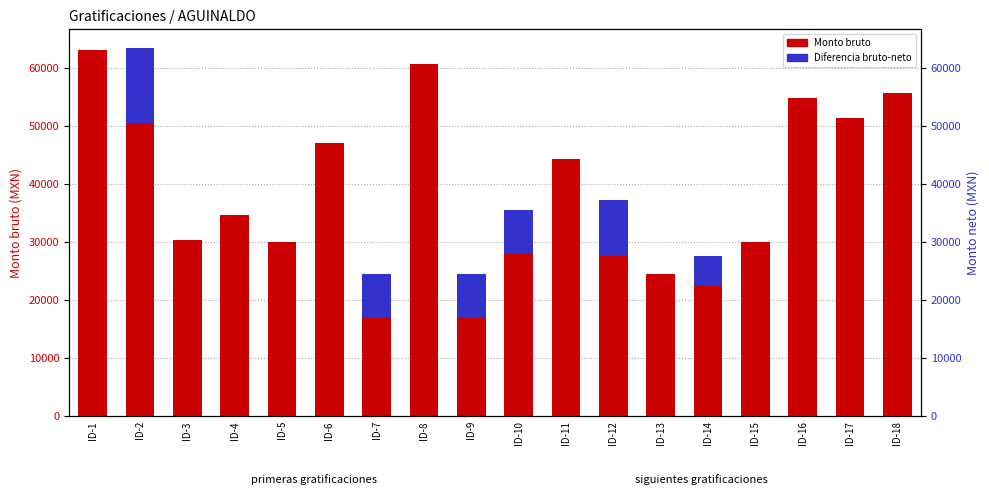

How many data points in Monto bruto are less than 37254?

9